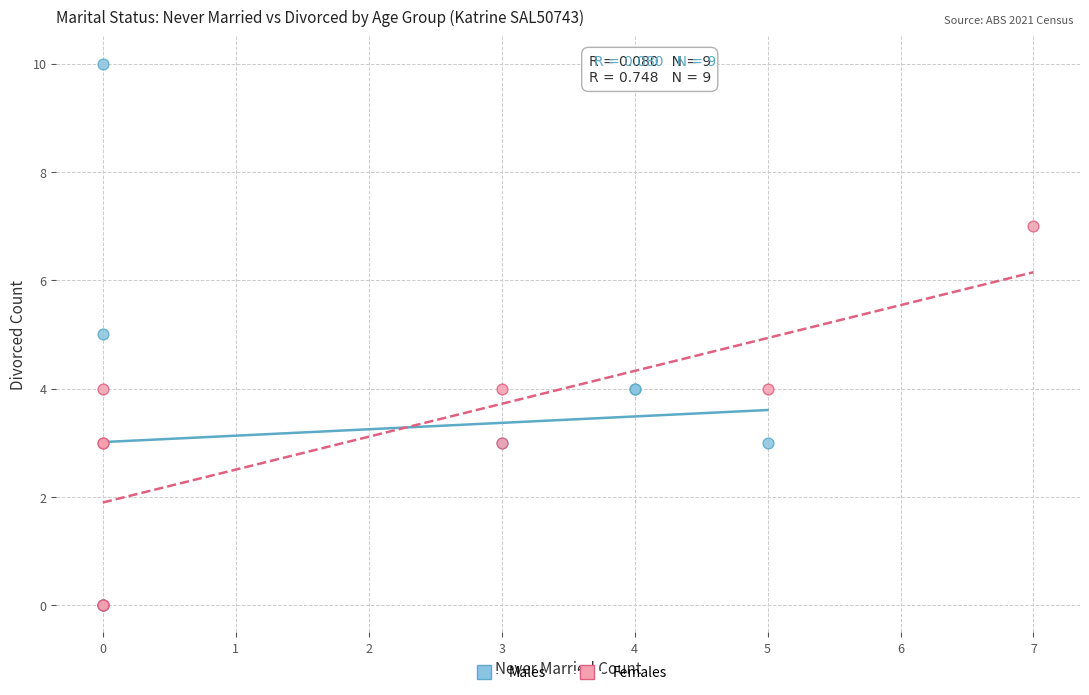

Which series has the largest Y range (max minus min)?

Males